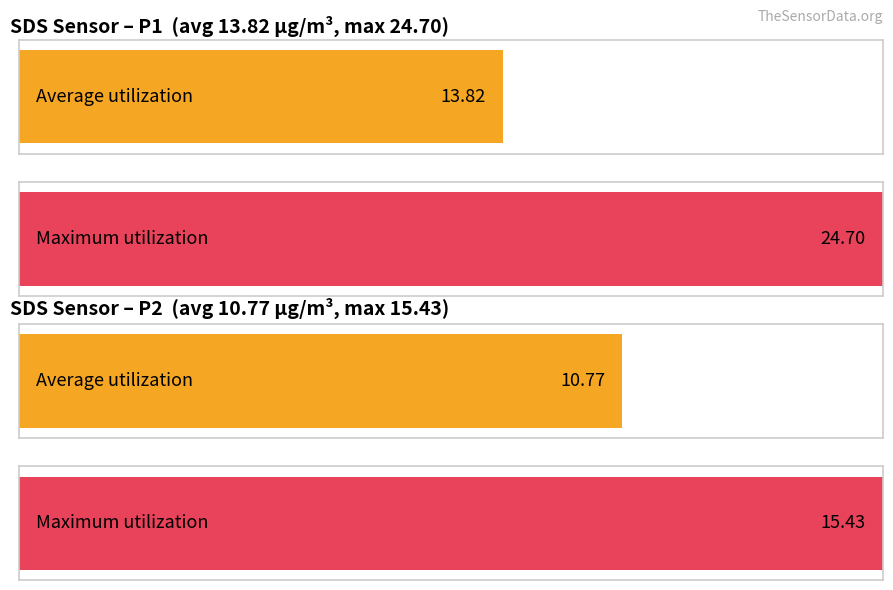

What are all the series names shown in the legend?

Average utilization, Maximum utilization